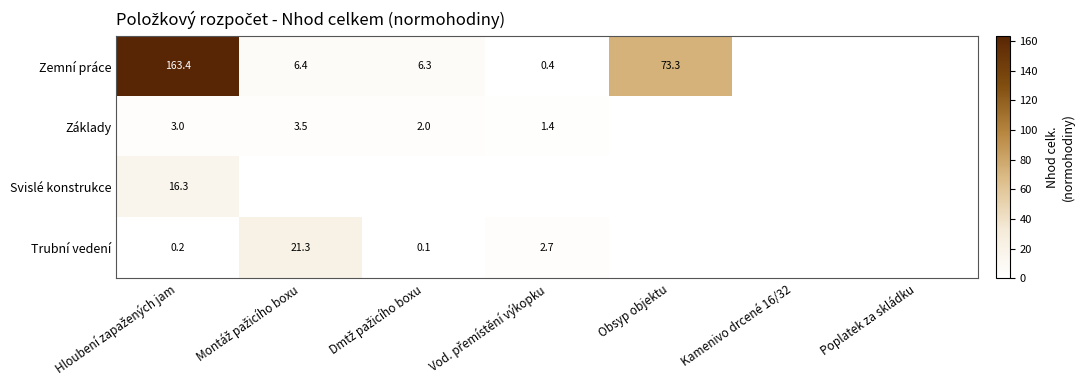

The value of Zemní práce at Obsyp objektu is 73.3. True or false?

True